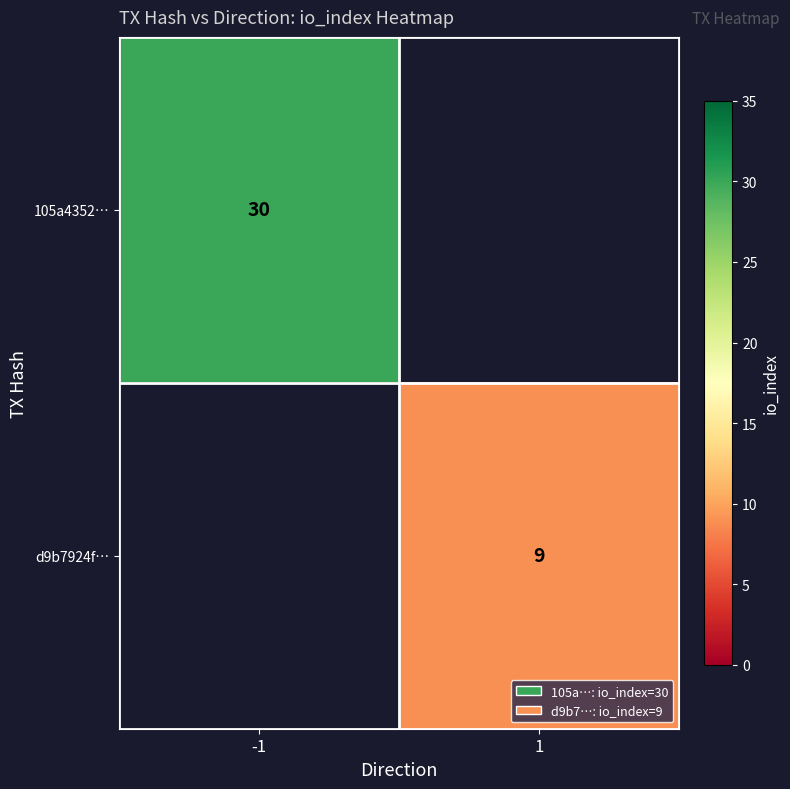

At how many categories does at least one series exceed 21?

1